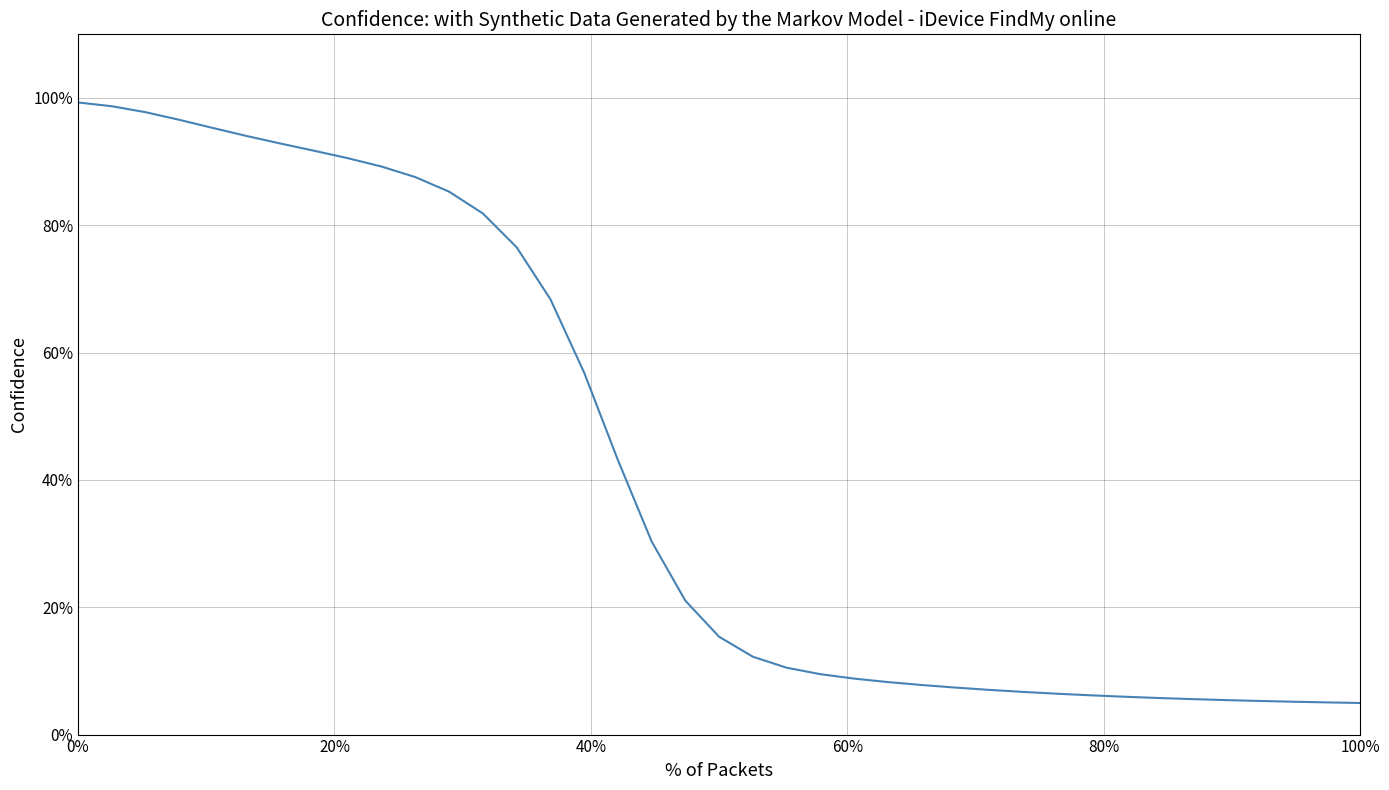

Does the chart display data point markers on the line(s)?

No